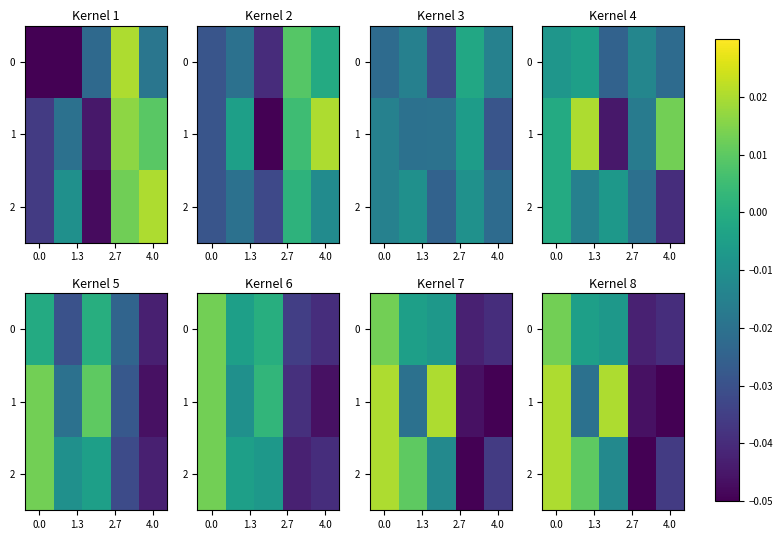

How many values in row_1 are below zero?

3